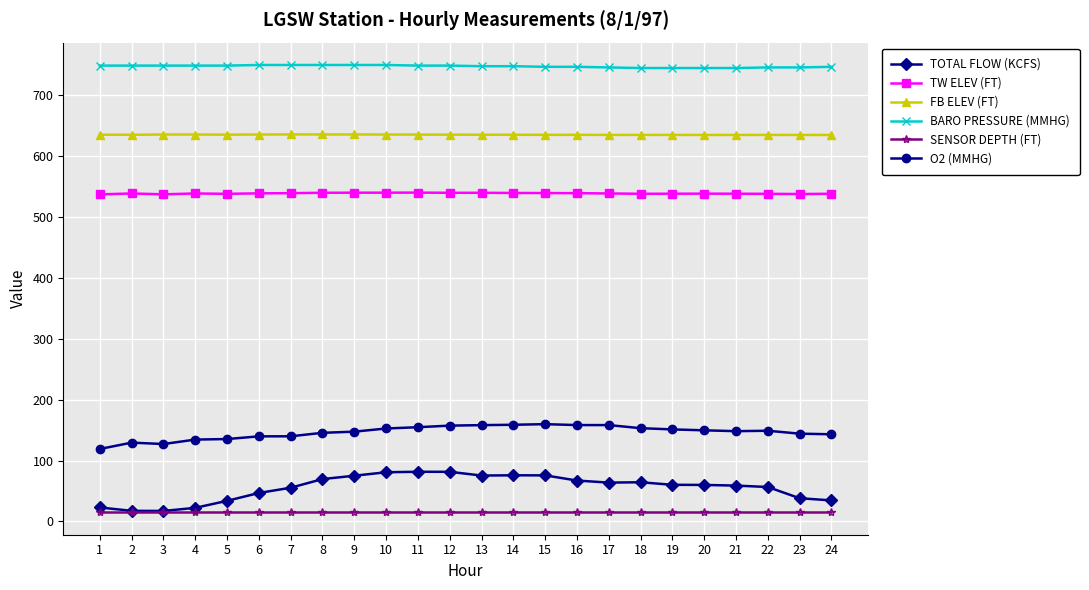

True or false: TOTAL FLOW (KCFS) has more than 2 interior local peaks.

True